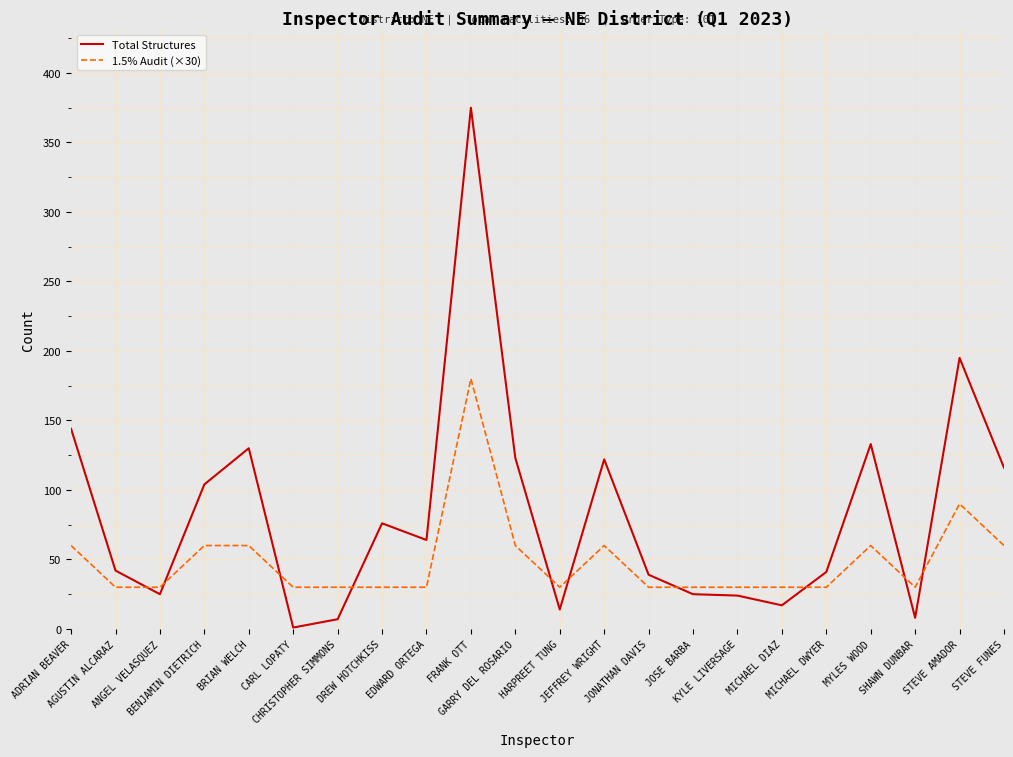

Which series has the largest total across all categories?

Total Structures